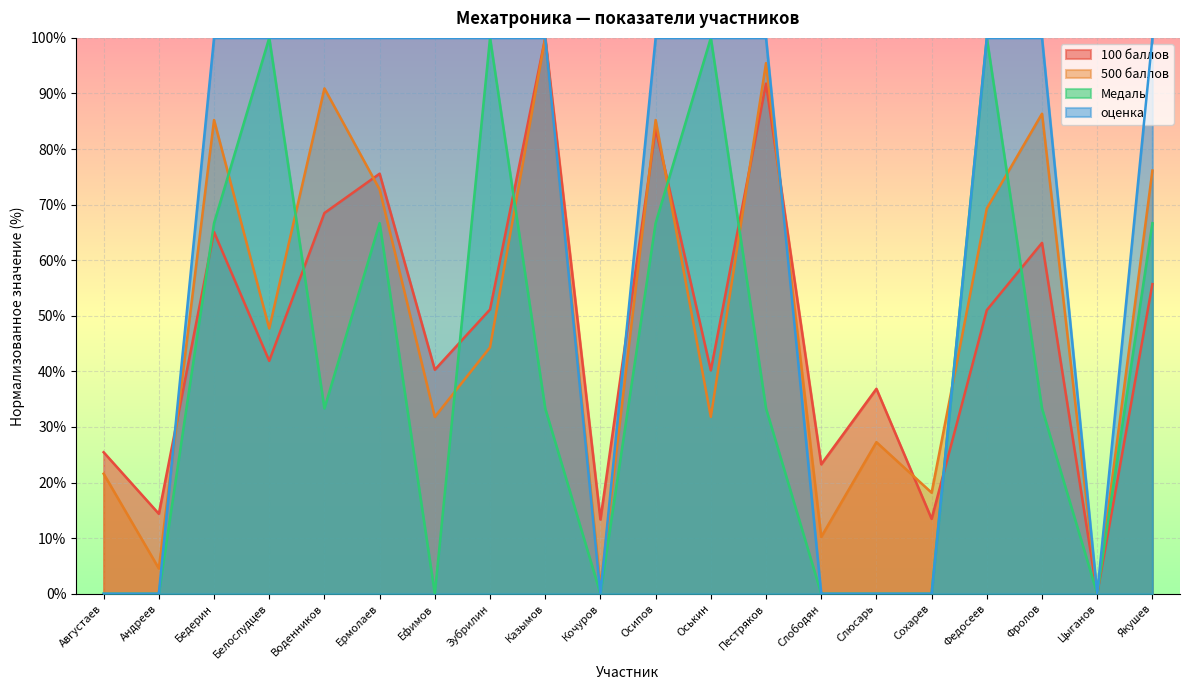

Reading left to right, list all the values displayed in this chart.

100 баллов: 25.5	14.4	65.1	41.9	68.5	75.6	40.3	51.1	100.0	13.4	83.7	40.2	91.8	23.3	36.9	13.5	51.0	63.1	0.0	55.7
500 баллов: 21.6	4.5	85.2	47.7	90.9	72.7	31.8	44.3	100.0	1.1	85.2	31.8	95.5	10.2	27.3	18.2	69.3	86.4	0.0	76.1
Медаль: 0.0	0.0	66.7	100.0	33.3	66.7	0.0	100.0	33.3	0.0	66.7	100.0	33.3	0.0	0.0	0.0	100.0	33.3	0.0	66.7
оценка: 0.0	0.0	100.0	100.0	100.0	100.0	100.0	100.0	100.0	0.0	100.0	100.0	100.0	0.0	0.0	0.0	100.0	100.0	0.0	100.0